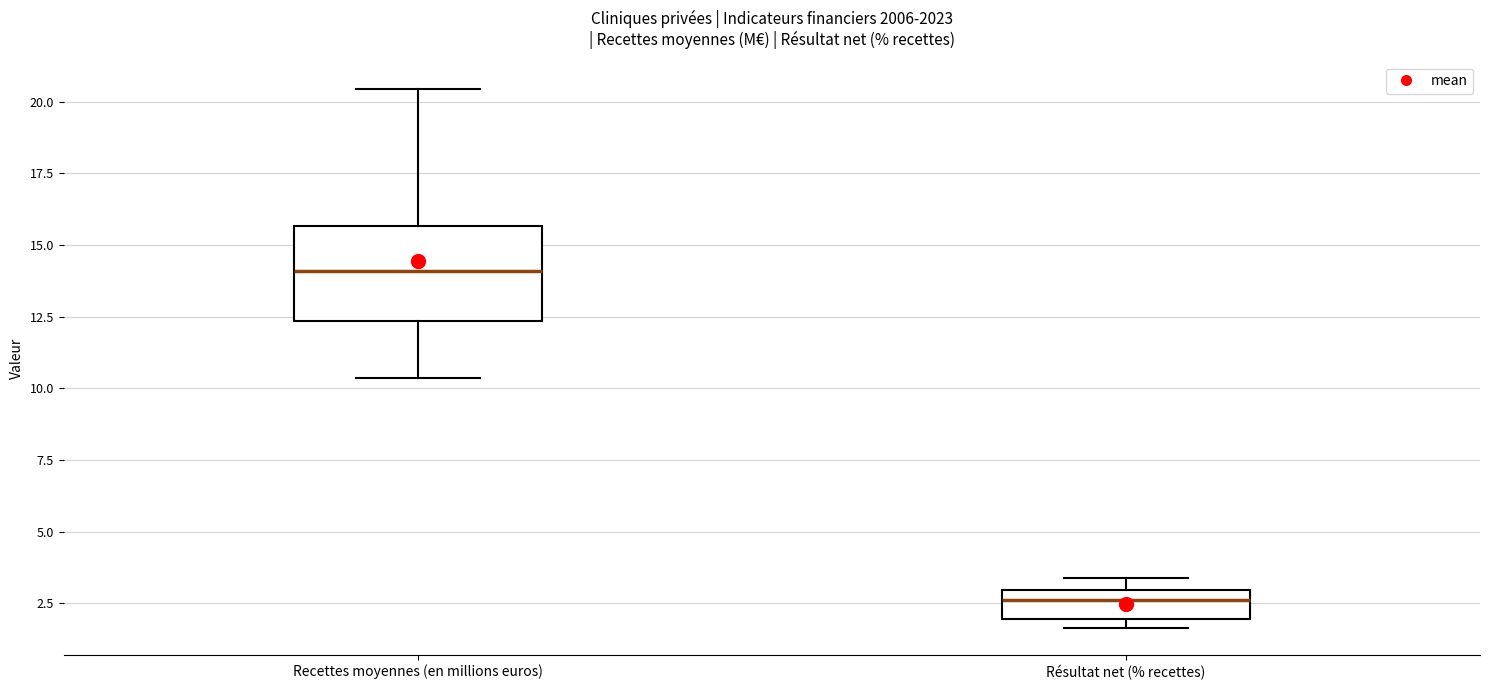

Comparing the boxes themselves (not the whiskers), which one is the tallest?

Recettes moyennes (en millions euros)